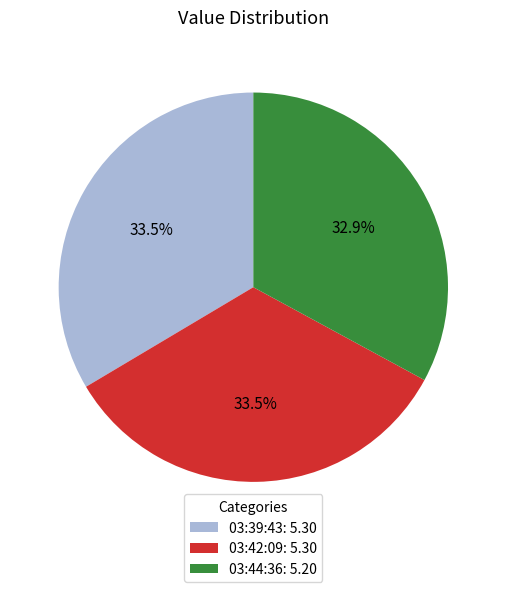

What percentage is NOT represented by 03:44:36: 5.20?

67.1%